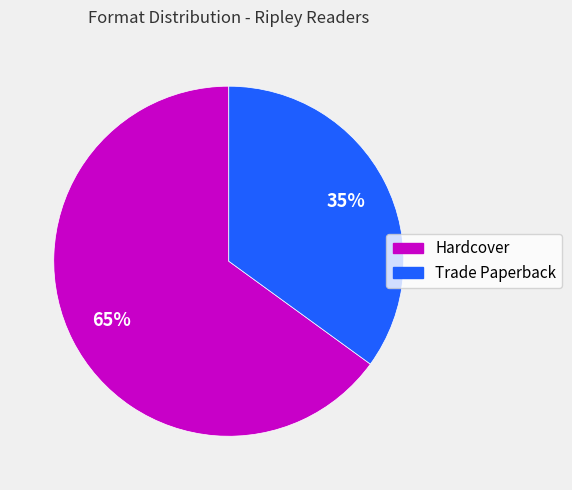

How many slices are in this pie chart?

2